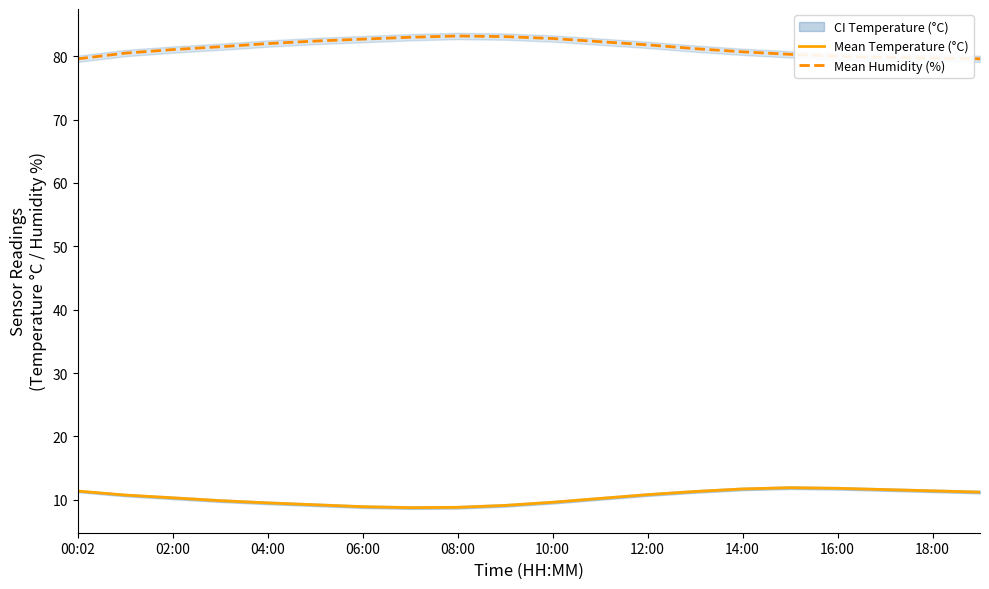

Is this an area chart (filled region under the line)?

No